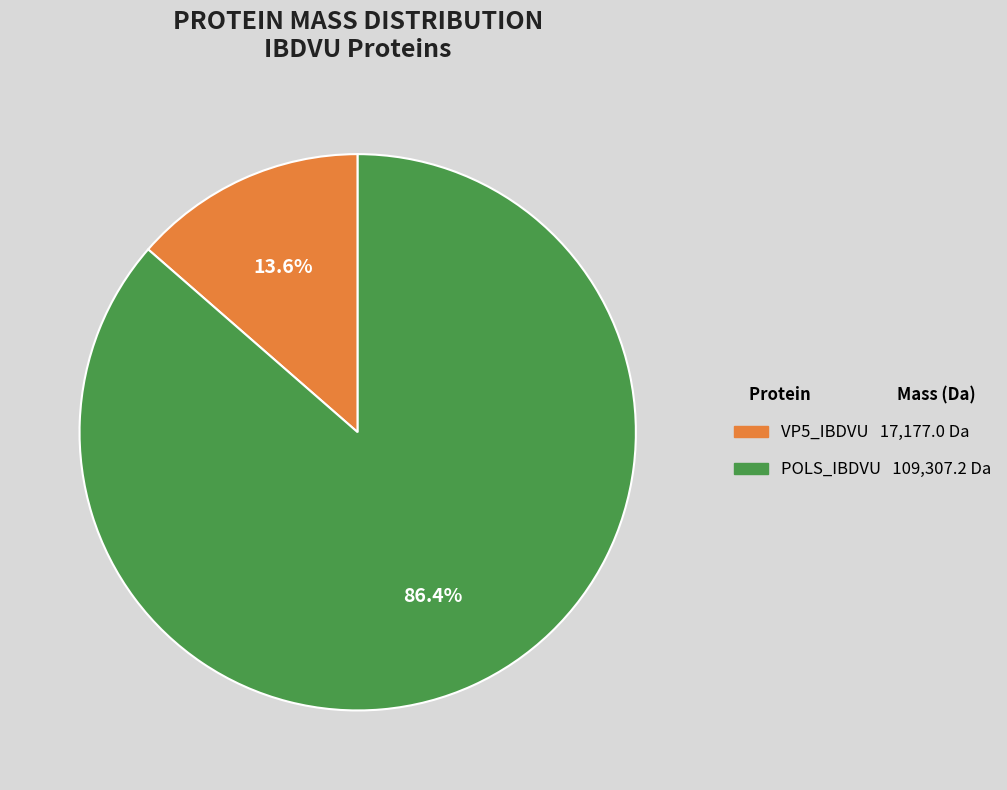

How many segments does this pie chart have?

2